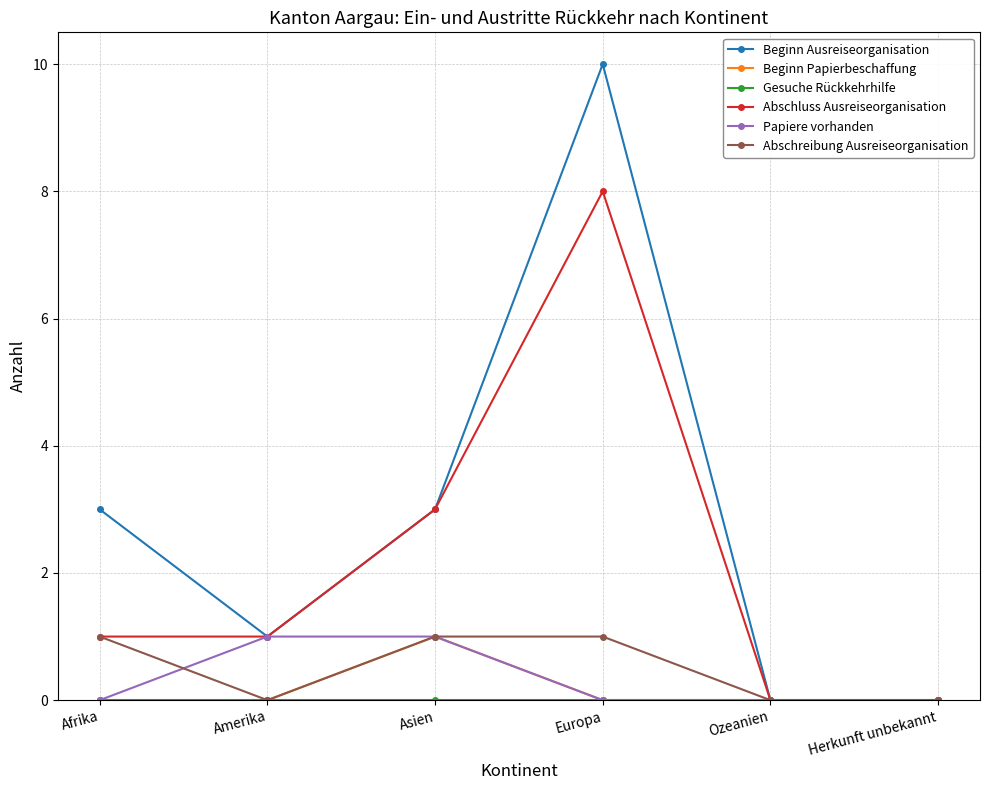

Is it true that Beginn Ausreiseorganisation equals 3 at Asien?

True